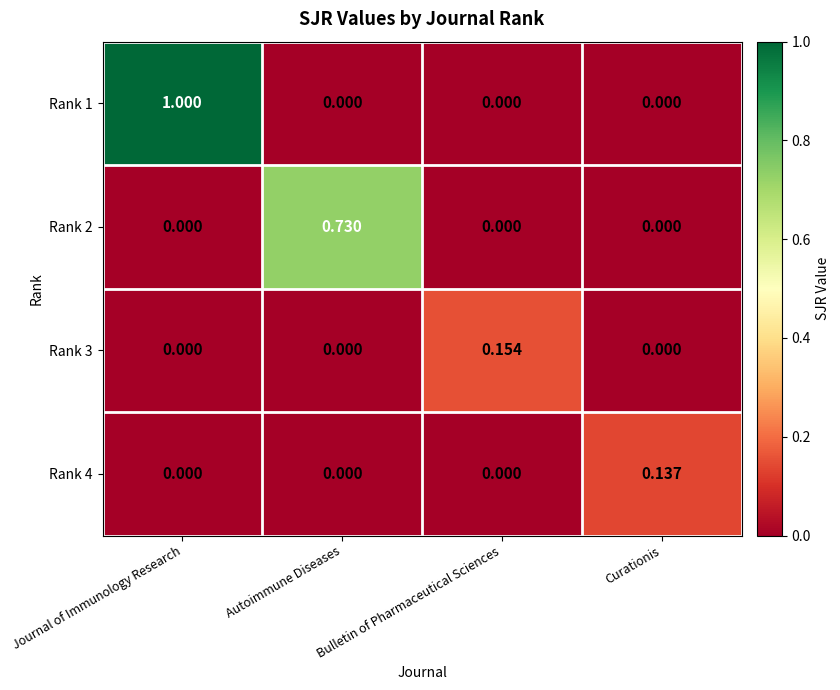

How many values in the Rank 3 series exceed 0?

1